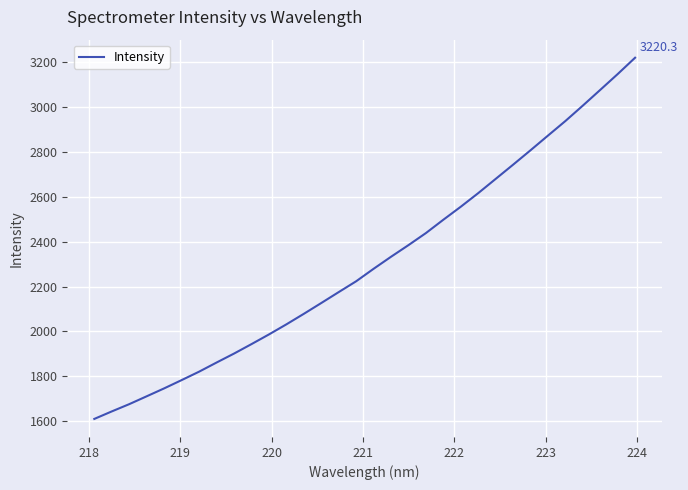

What is the difference between the maximum and minimum values?

1610.5